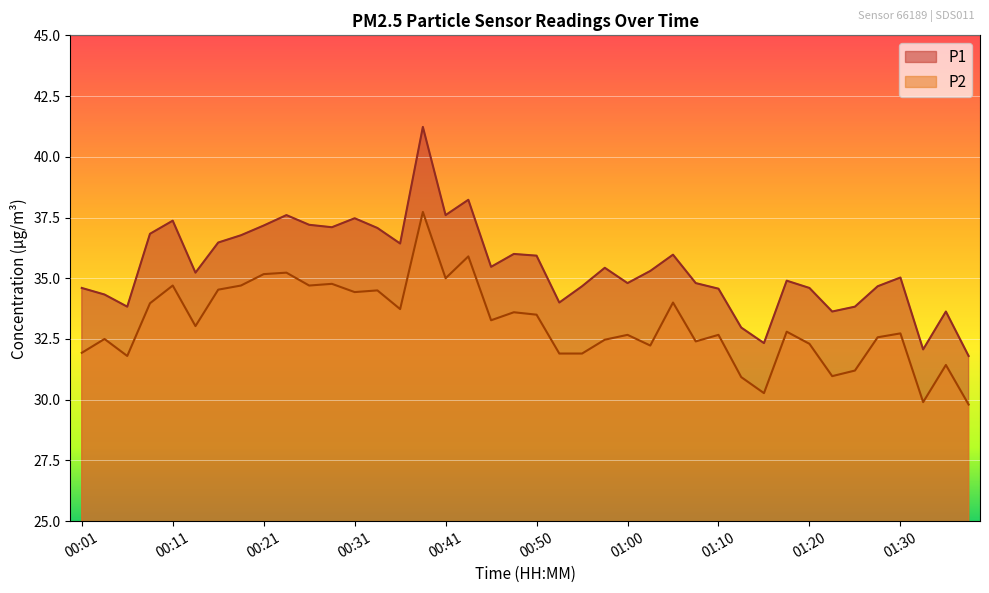

Reading right to left, transcribe all the data shown in this chart.

P1: 01:37=31.8	01:35=33.6	01:32=32.1	01:30=35.0	01:27=34.7	01:25=33.8	01:23=33.6	01:20=34.6	01:18=34.9	01:15=32.3	01:13=33.0	01:10=34.6	01:08=34.8	01:05=36.0	01:03=35.3	01:00=34.8	00:58=35.4	00:55=34.7	00:53=34.0	00:50=35.9	00:48=36.0	00:46=35.5	00:43=38.2	00:41=37.6	00:38=41.2	00:36=36.4	00:33=37.1	00:31=37.5	00:28=37.1	00:26=37.2	00:23=37.6	00:21=37.2	00:19=36.8	00:16=36.5	00:14=35.2	00:11=37.4	00:09=36.8	00:06=33.8	00:04=34.3	00:01=34.6
P2: 01:37=29.8	01:35=31.4	01:32=29.9	01:30=32.7	01:27=32.6	01:25=31.2	01:23=31.0	01:20=32.3	01:18=32.8	01:15=30.3	01:13=30.9	01:10=32.7	01:08=32.4	01:05=34.0	01:03=32.2	01:00=32.7	00:58=32.5	00:55=31.9	00:53=31.9	00:50=33.5	00:48=33.6	00:46=33.3	00:43=35.9	00:41=35.0	00:38=37.7	00:36=33.7	00:33=34.5	00:31=34.4	00:28=34.8	00:26=34.7	00:23=35.2	00:21=35.2	00:19=34.7	00:16=34.5	00:14=33.0	00:11=34.7	00:09=34.0	00:06=31.8	00:04=32.5	00:01=31.9